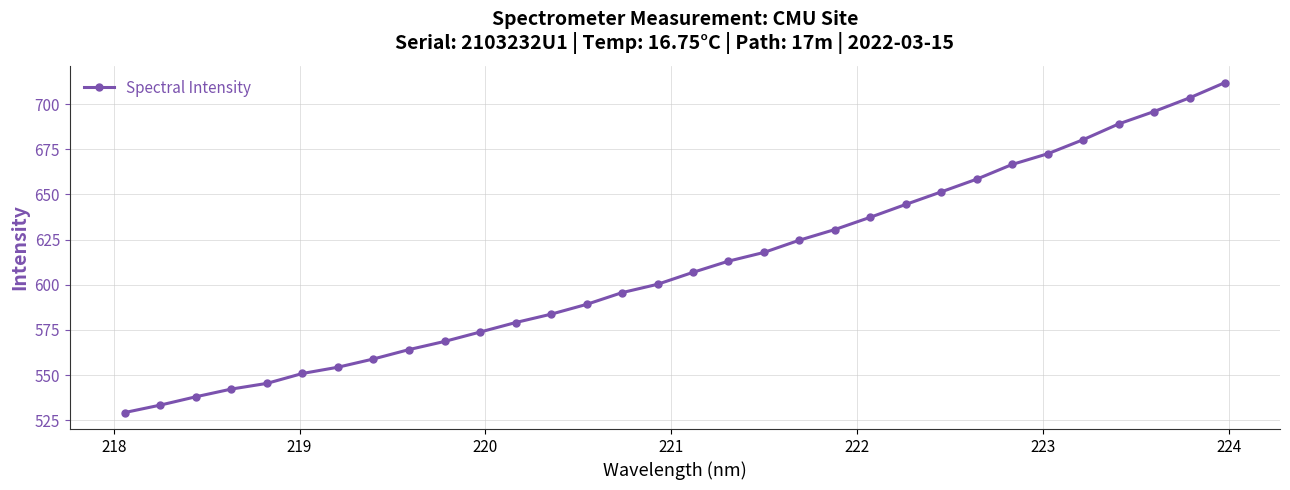

True or false: there are more than 0 points higher than both neighbors.

False